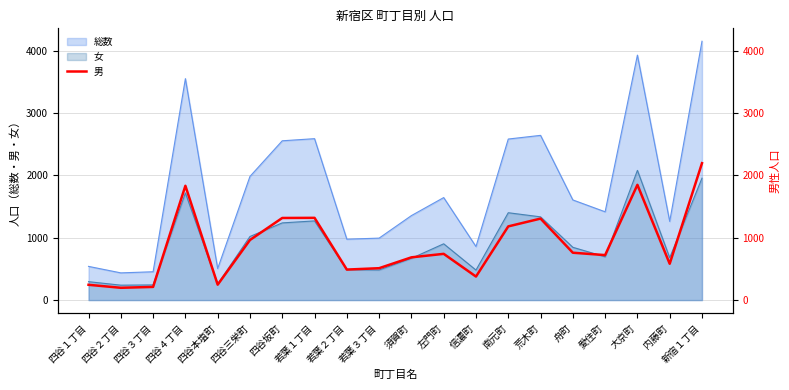

Between 若葉２丁目 and 四谷坂町, which is larger?

四谷坂町